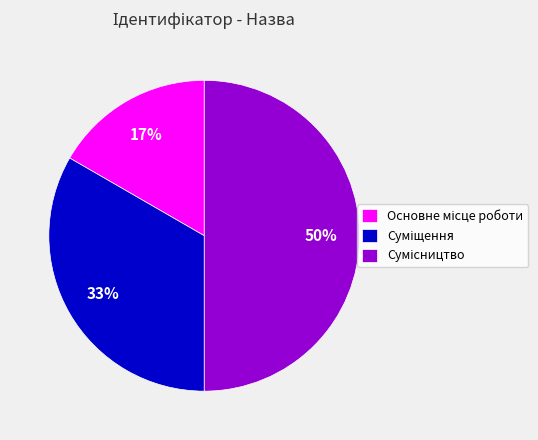

To the nearest percent, what is the difference between the largest and smallest slice percentages?

33%